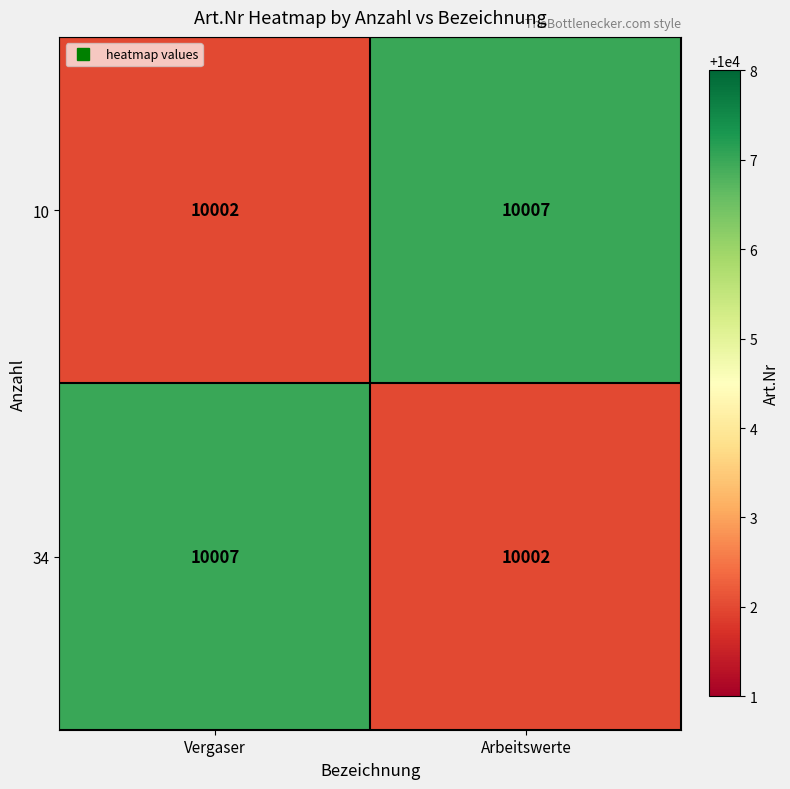

How many values in the 34 series are below 10007?

1